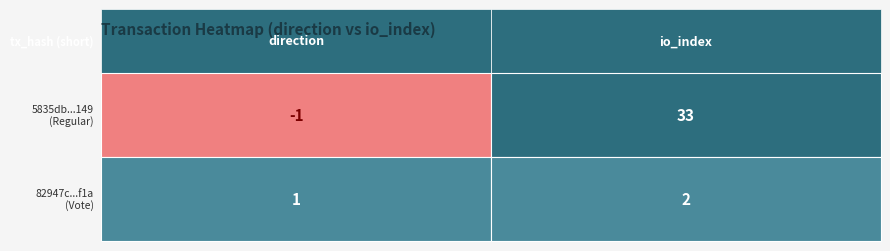

How many distinct data groups are displayed?

2